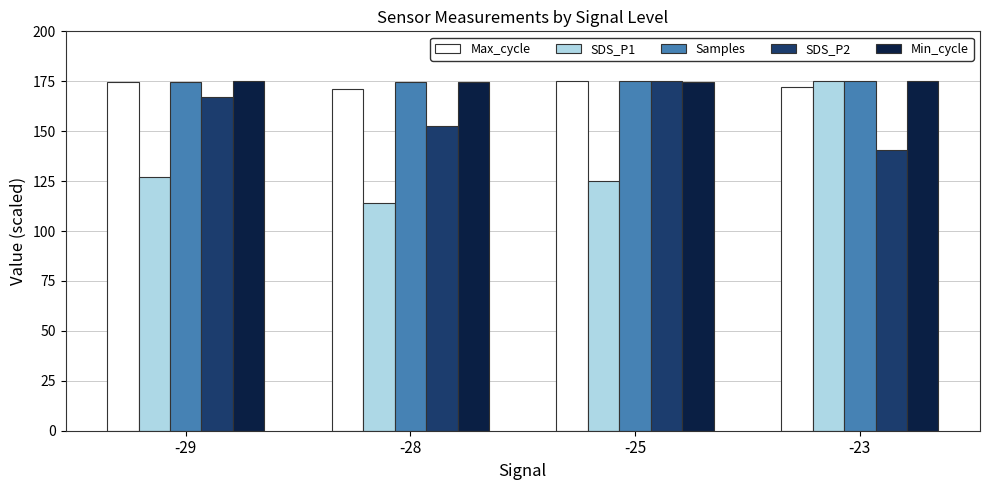

Read the Samples value at -29.

174.9